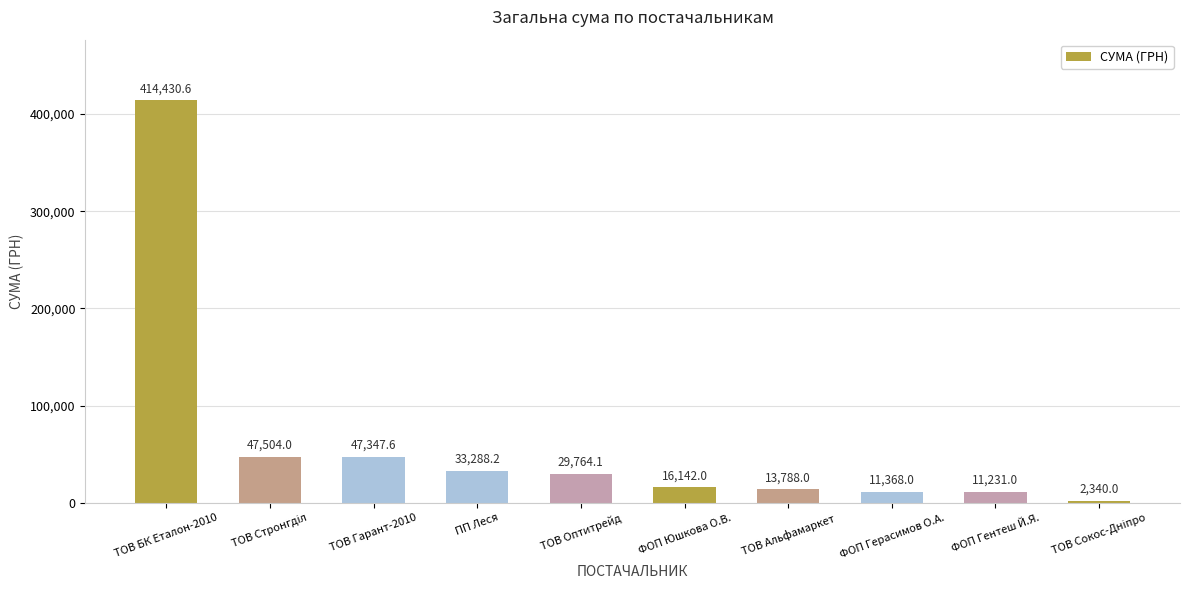

What is the label of the 4th bar from the right?

ТОВ Альфамаркет